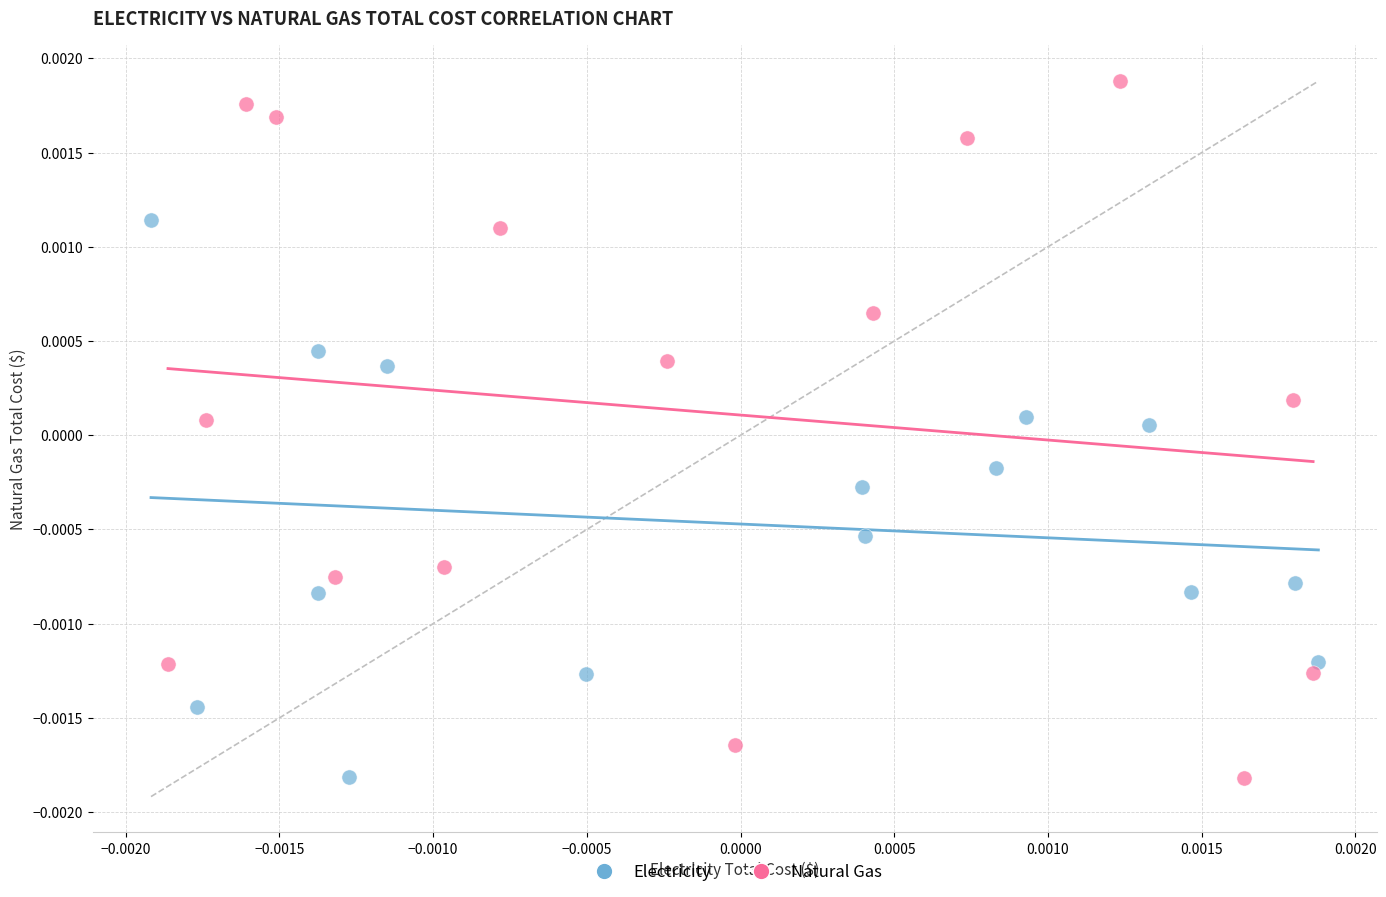

Which series has the widest spread of Y values?

Natural Gas